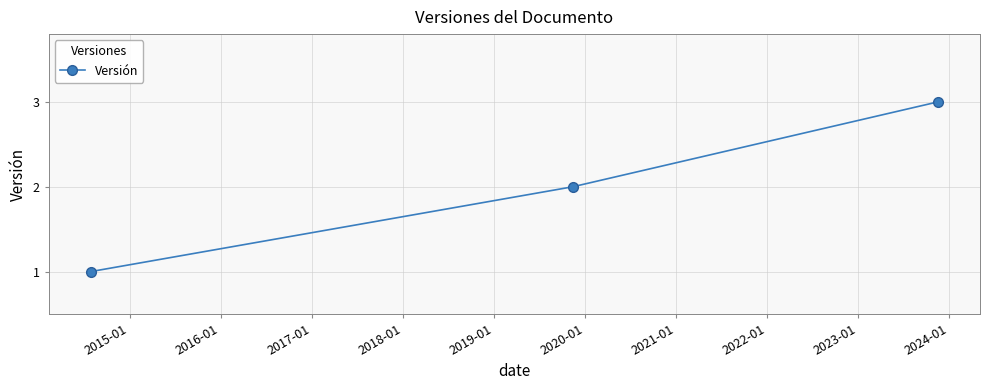

How many lines are shown in the chart?

1